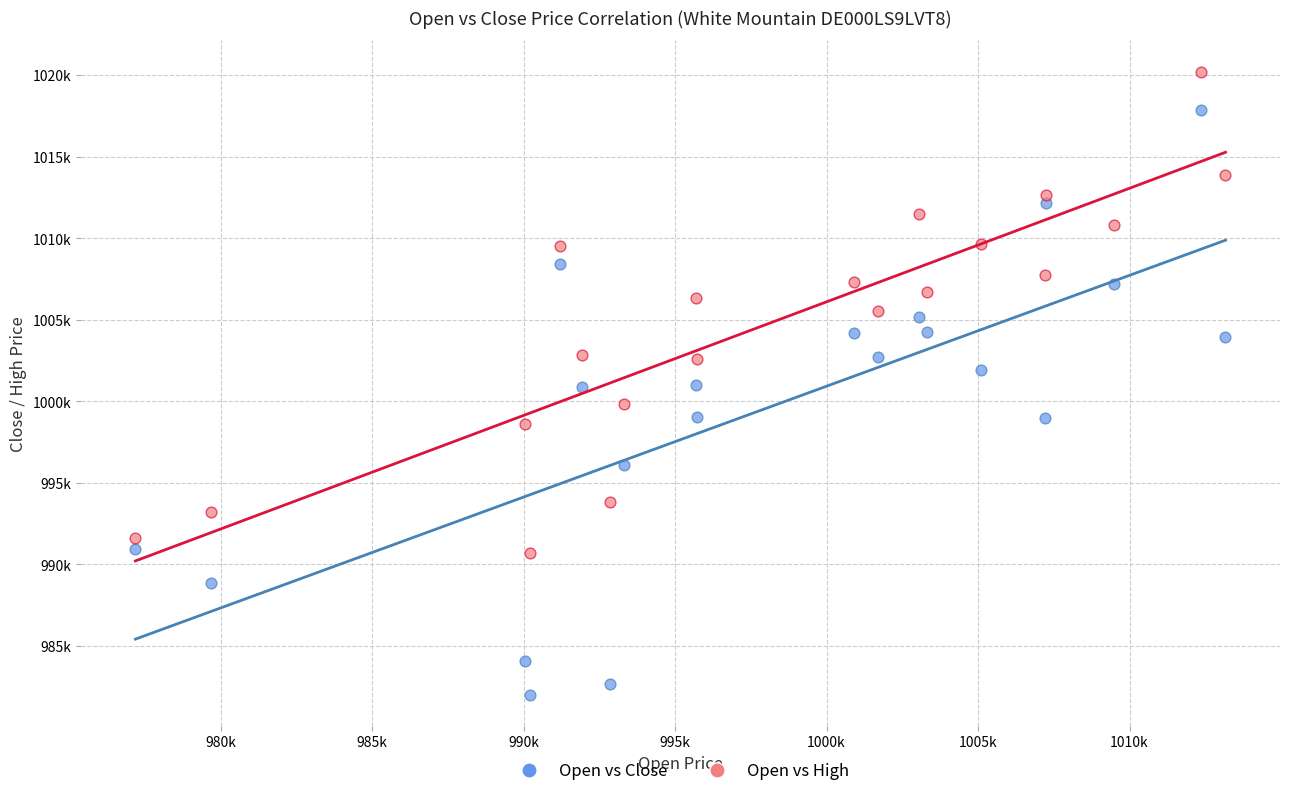

What are all the series names shown in the legend?

Open vs Close, Open vs High